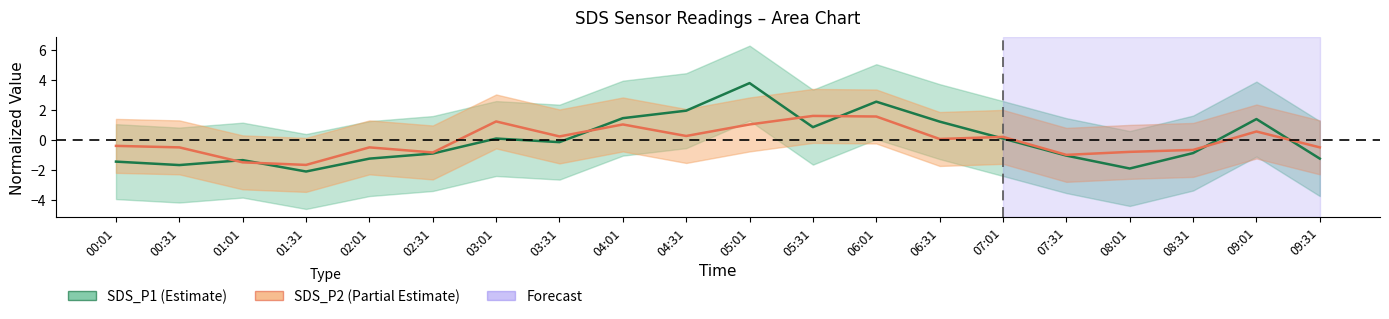

The value of SDS_P1 at 09:31 is -0.7. True or false?

False